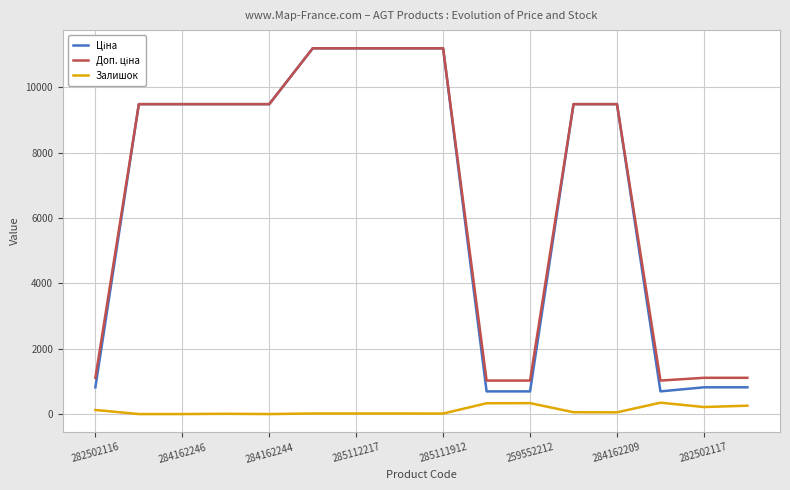

What is the greatest value displayed?

11188.2